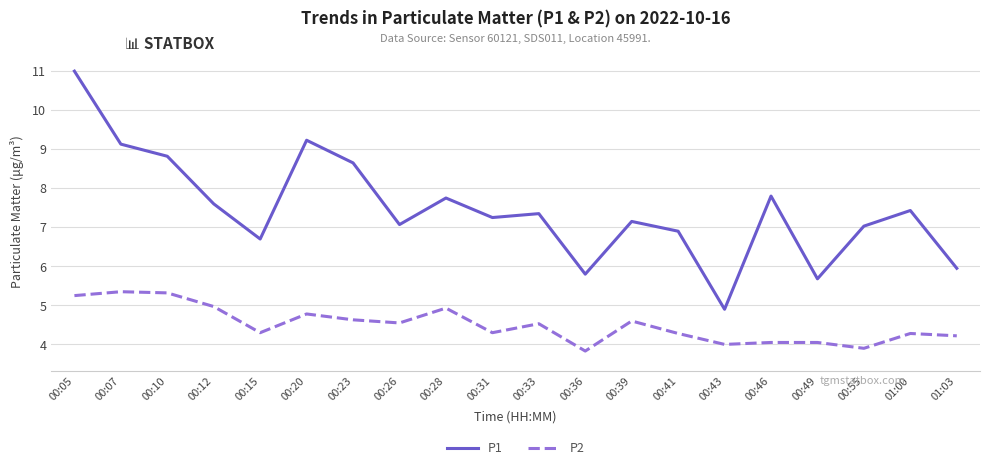

At which label does P2 first exceed 4?

00:05